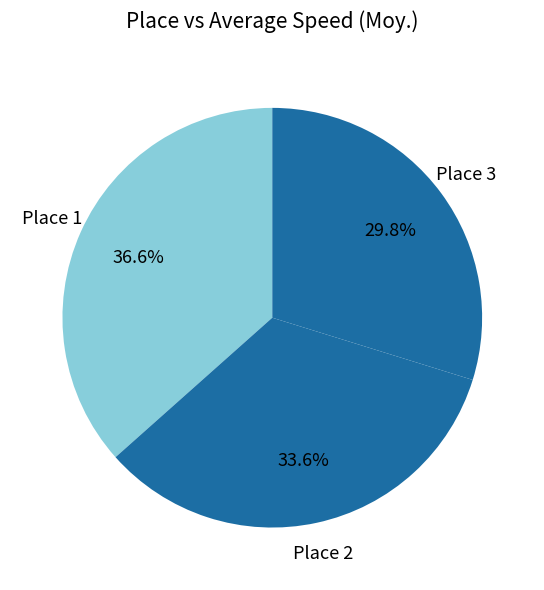

Between Place 1 and Place 2, which is larger?

Place 1